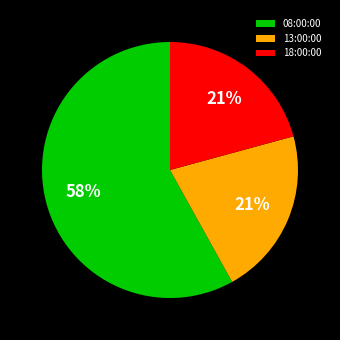

Do 18:00:00 and 13:00:00 together represent more than half of the pie?

No